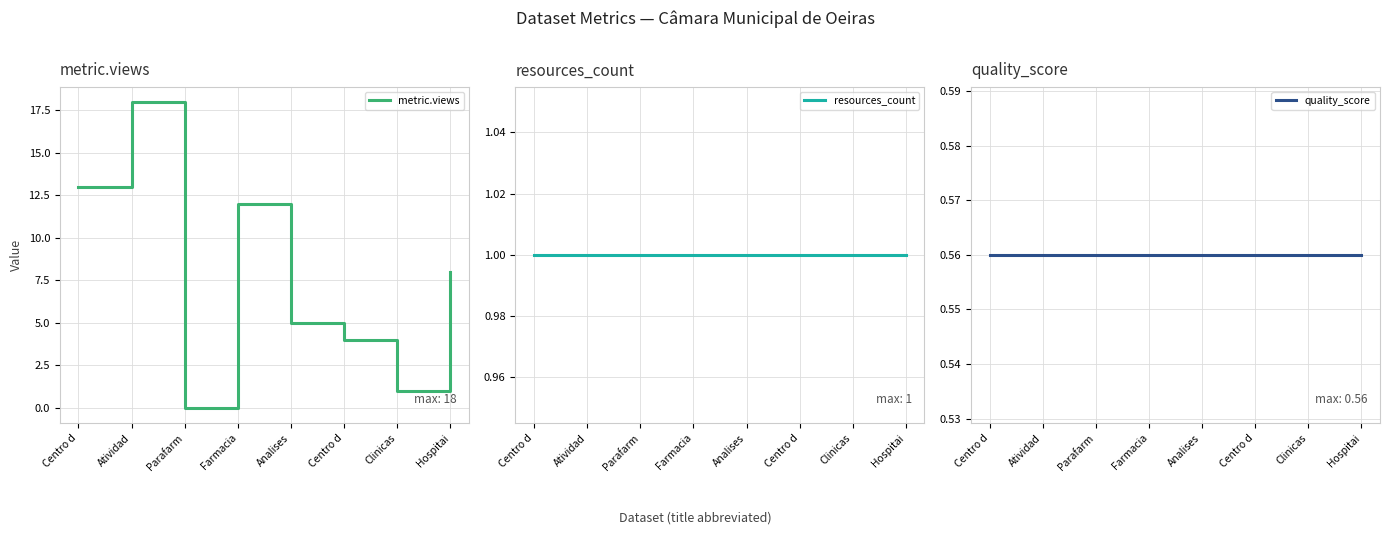

What is the label of the 7th point from the right?

Atividad